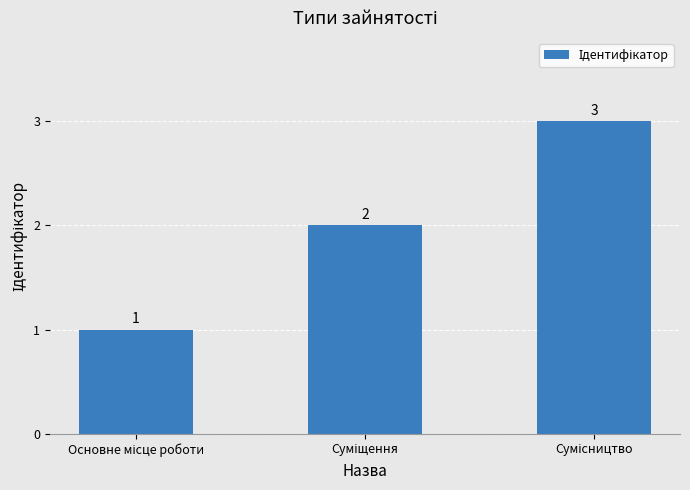

What is the greatest value displayed?

3